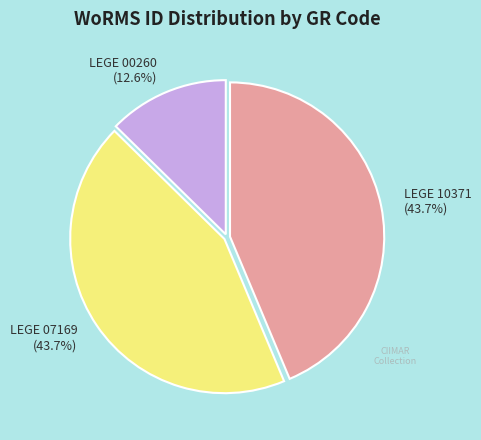

Count the number of slices in the pie.

3